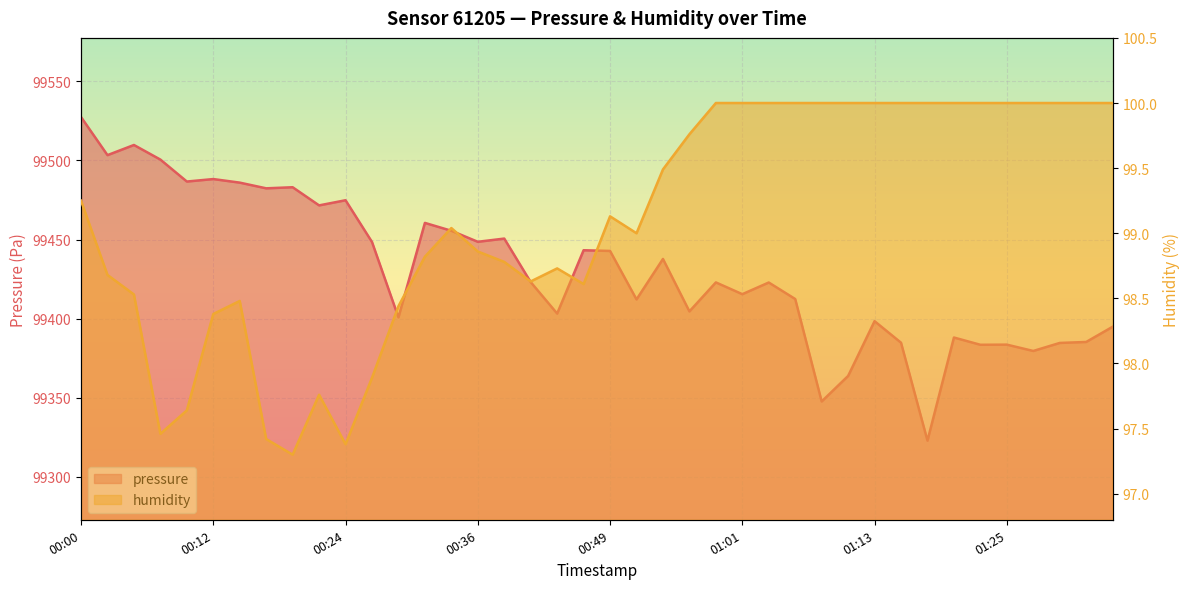

What is the label of the 25th point from the right?

00:36